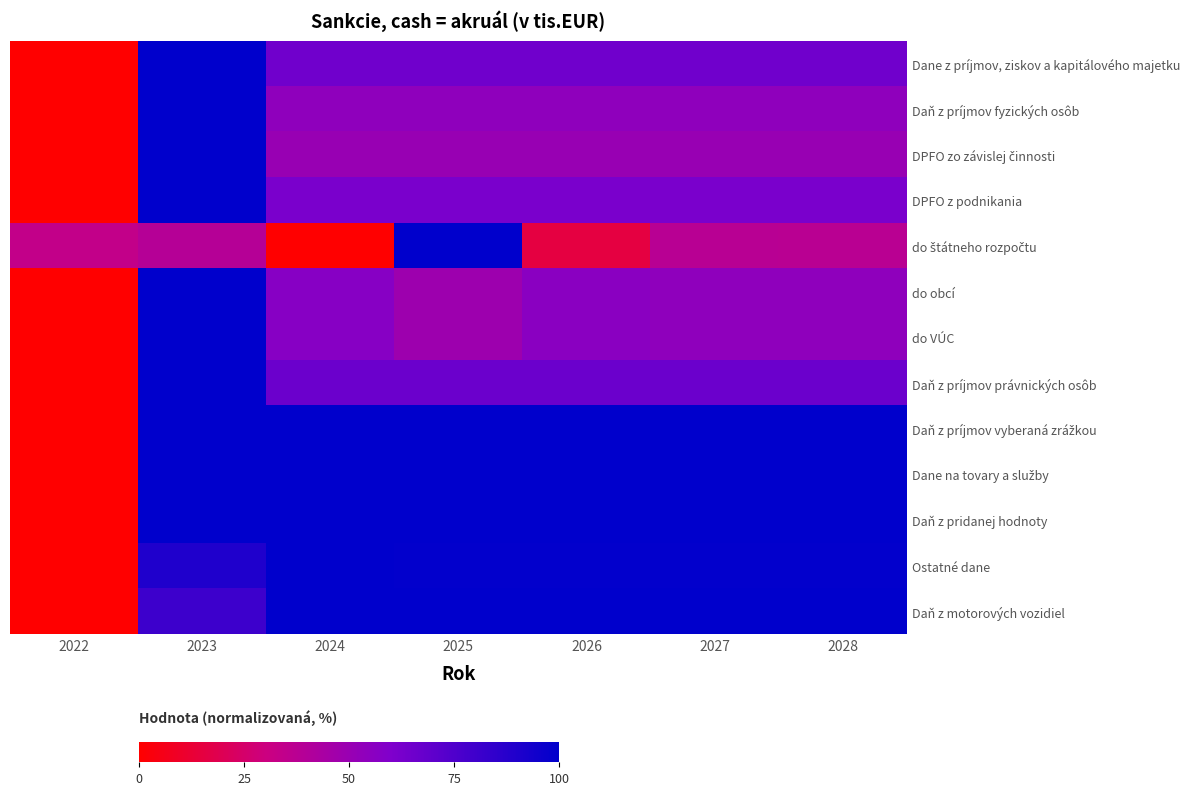

Which series changed the most between 2025 and 2026?

do štátneho rozpočtu